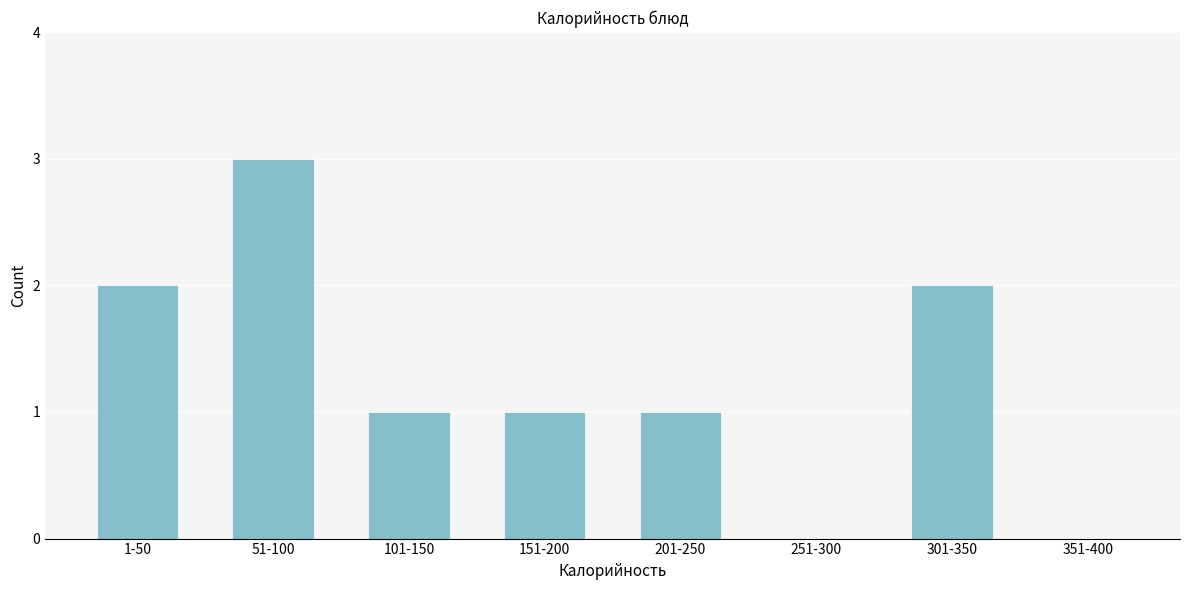

Reading right to left, extract all data points from this chart.

351-400=0	301-350=2	251-300=0	201-250=1	151-200=1	101-150=1	51-100=3	1-50=2